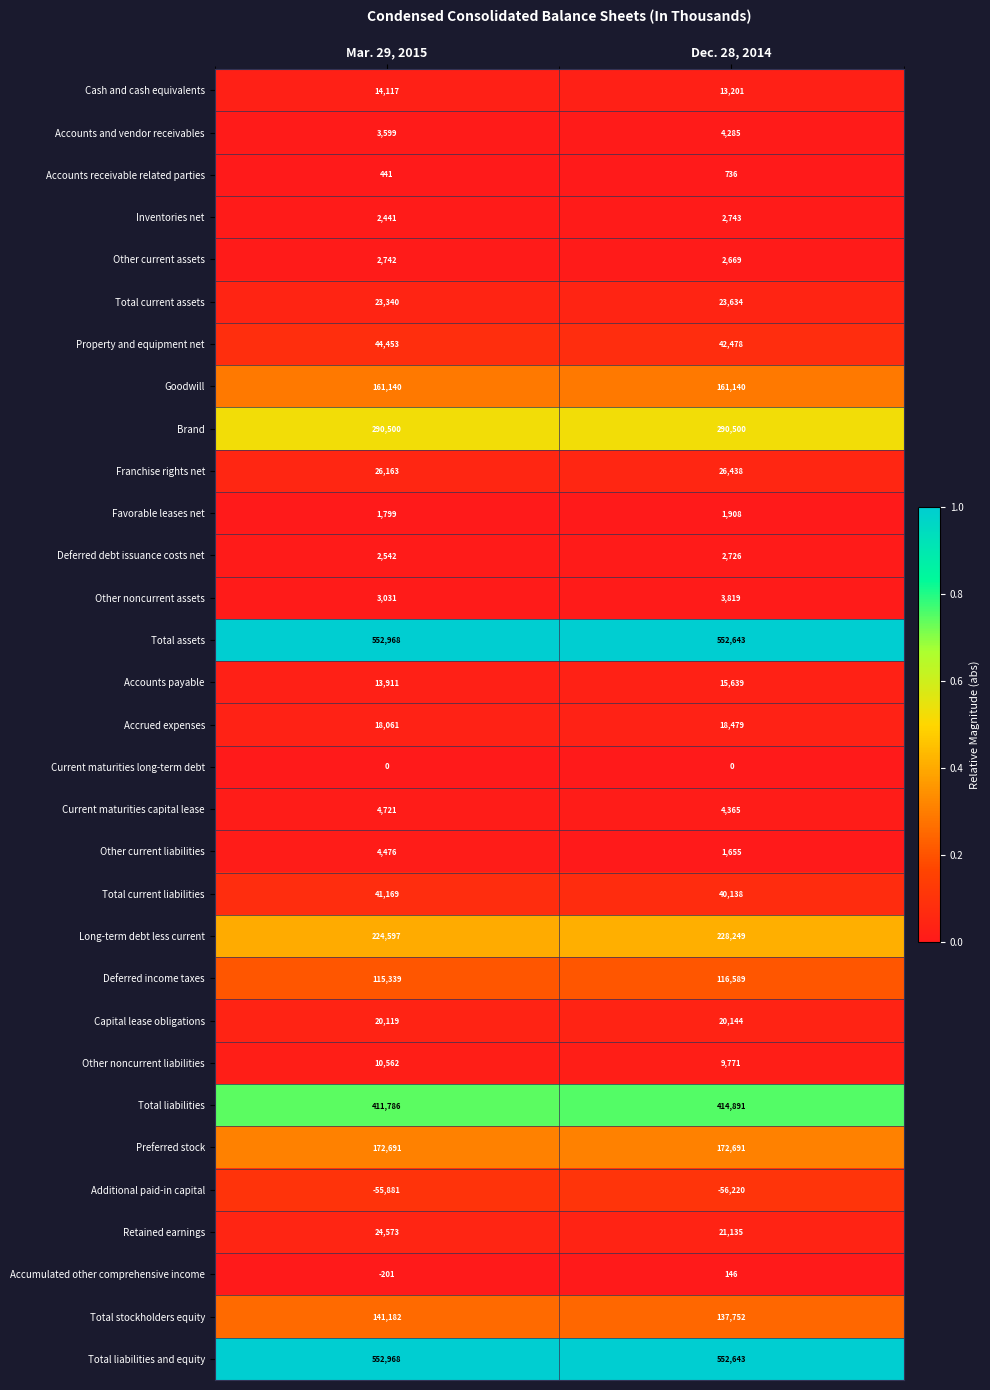

What is the spread (max minus min) of values at Dec. 28, 2014?

608863